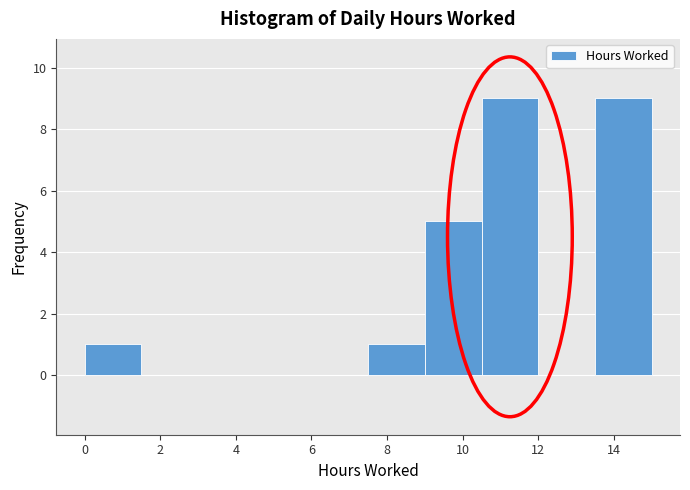

Reading left to right, list every bar in this chart as the range it spans on the x-axis followed by its height. Neither the bar edges nor the heights are printed on the chart, so give them approximately, as read against the axes.

0.0 to 1.5: 1
1.5 to 3.0: 0
3.0 to 4.5: 0
4.5 to 6.0: 0
6.0 to 7.5: 0
7.5 to 9.0: 1
9.0 to 10.5: 5
10.5 to 12.0: 9
12.0 to 13.5: 0
13.5 to 15.0: 9